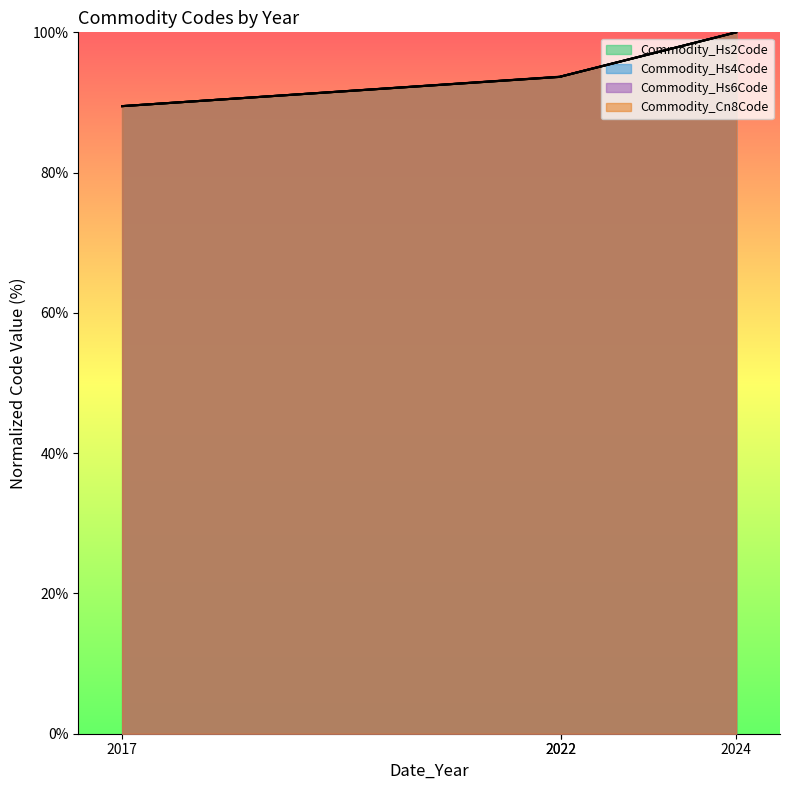

At which category is the sum across all series the highest?

2024